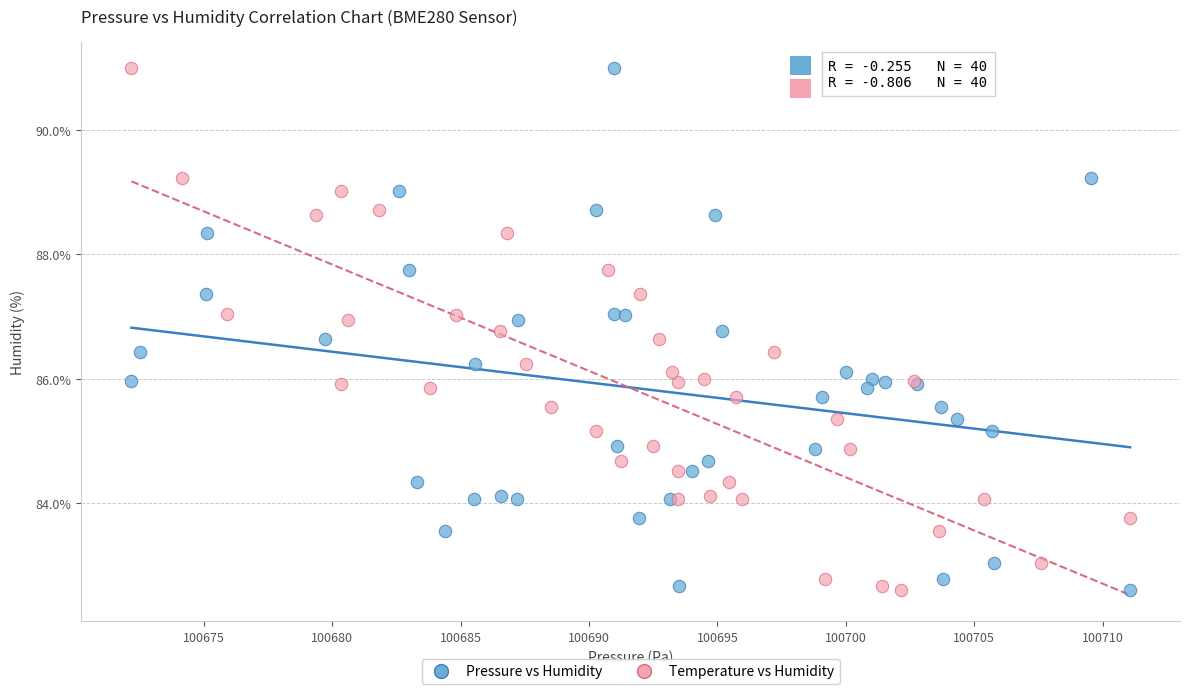

What are all the series names shown in the legend?

Pressure vs Humidity, Temperature vs Humidity